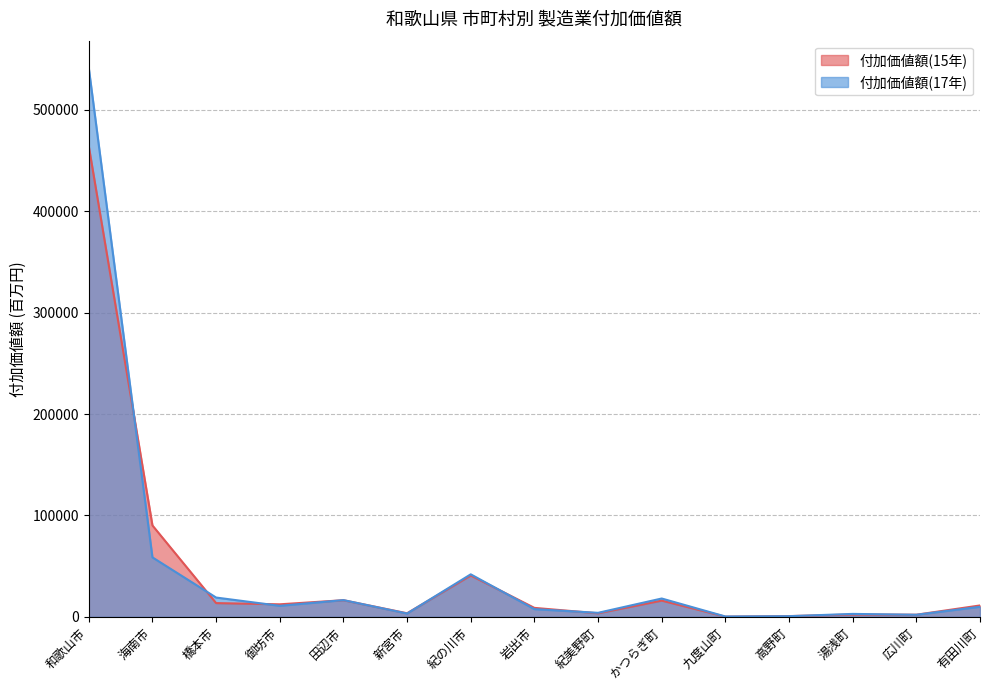

Between 有田川町 and 橋本市, which is larger?

橋本市